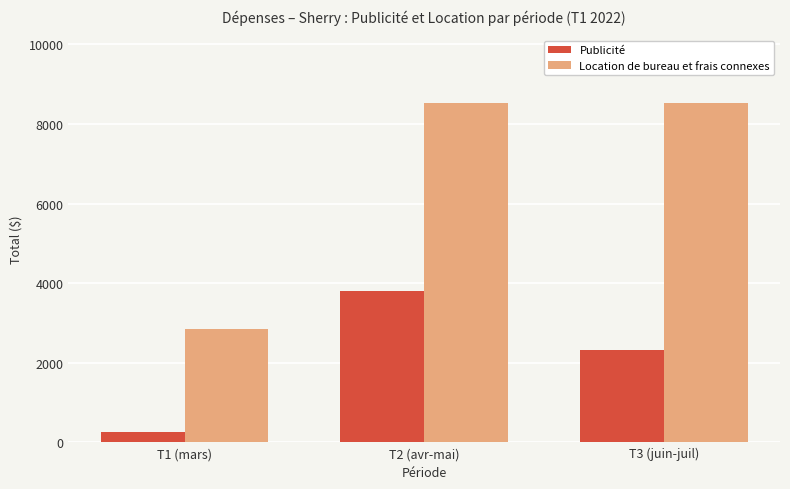

Rank the series by their average value, from lowest to highest.

Publicité, Location de bureau et frais connexes